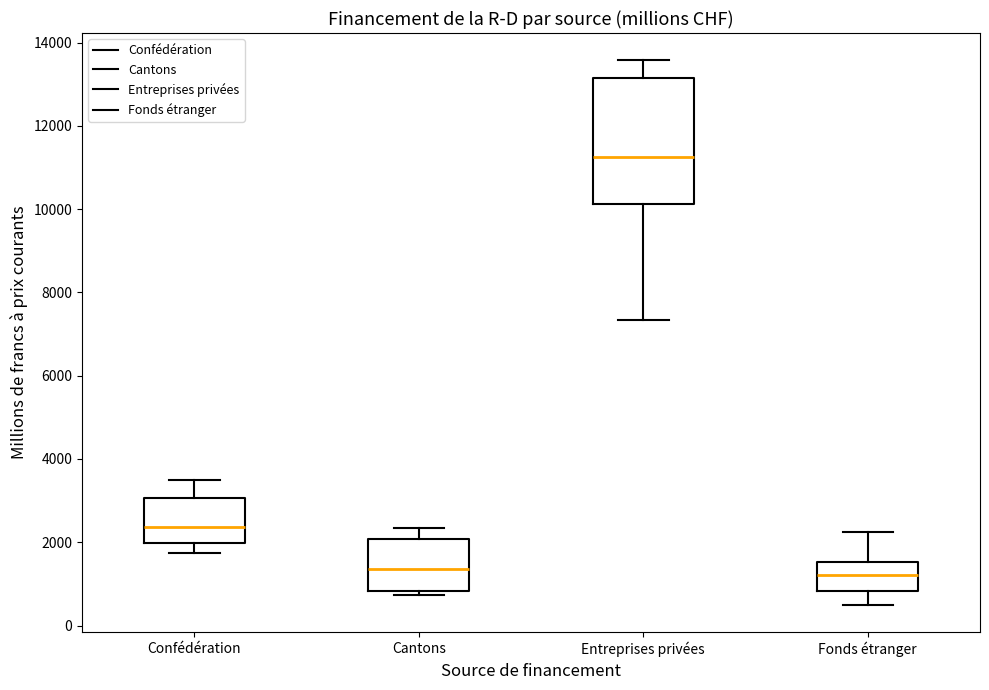

Reading left to right, transcribe this box plot: for each box, give where its median line is, the range the box spans, and where its two whiskers end, as read against the y-axis. The values are not printed on the chart, so give them approximately, as read against the axis.

Confédération: median 2400, box 2000 to 3000, whiskers 1800 to 3400
Cantons: median 1400, box 800 to 2000, whiskers 800 (just below the box's lower edge) to 2400
Entreprises privées: median 11200, box 10200 to 13200, whiskers 7400 to 13600
Fonds étranger: median 1200, box 800 to 1600, whiskers 400 to 2200